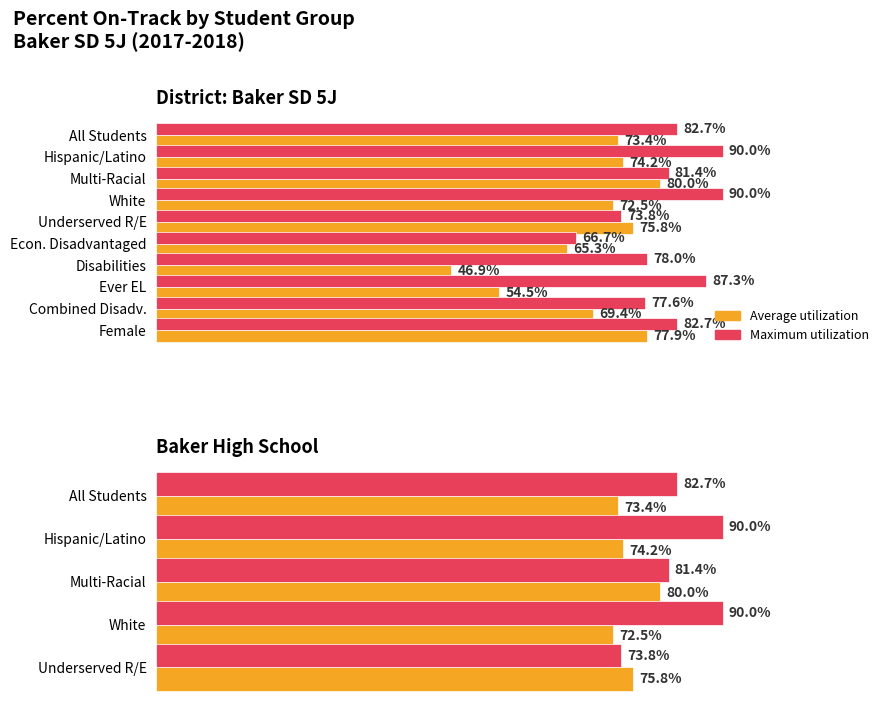

True or false: Maximum utilization has a value of 82.7 at All Students.

True